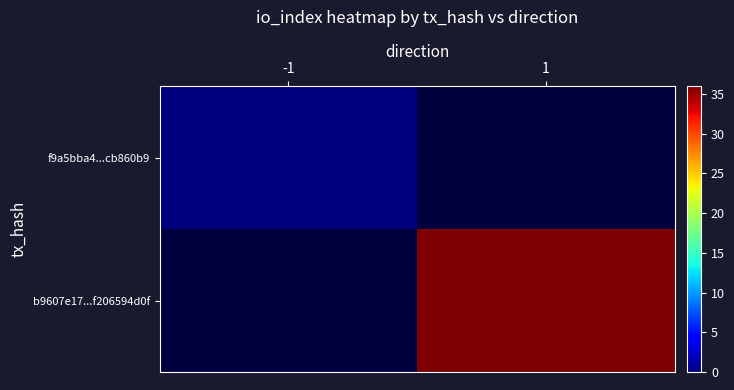

What is the greatest value displayed?

36.0